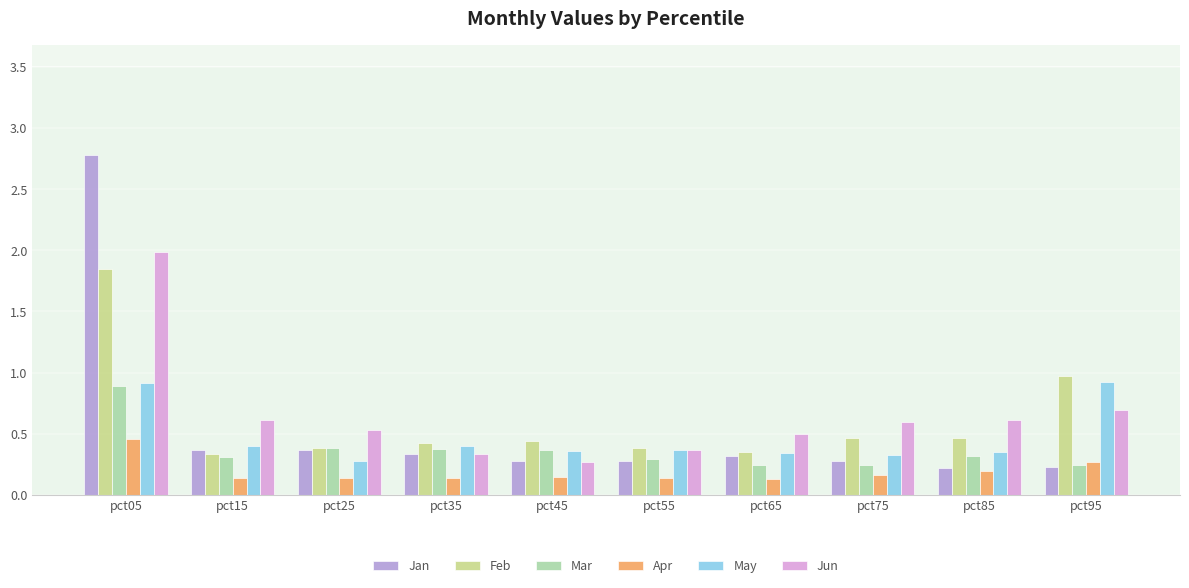

Is it true that Apr equals 0.1 at pct55?

True